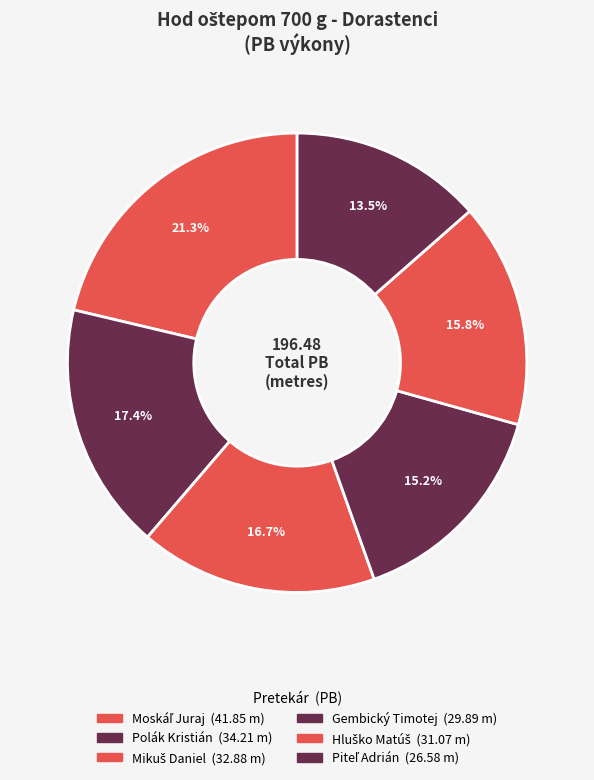

How many segments does this pie chart have?

6